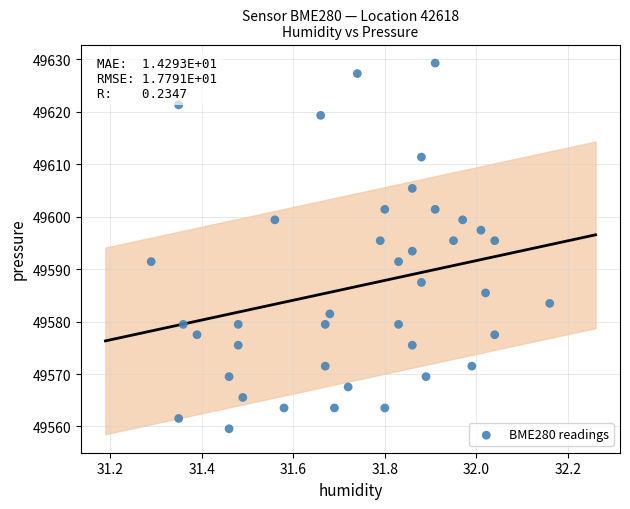

How many points are shown in the scatter plot?

40